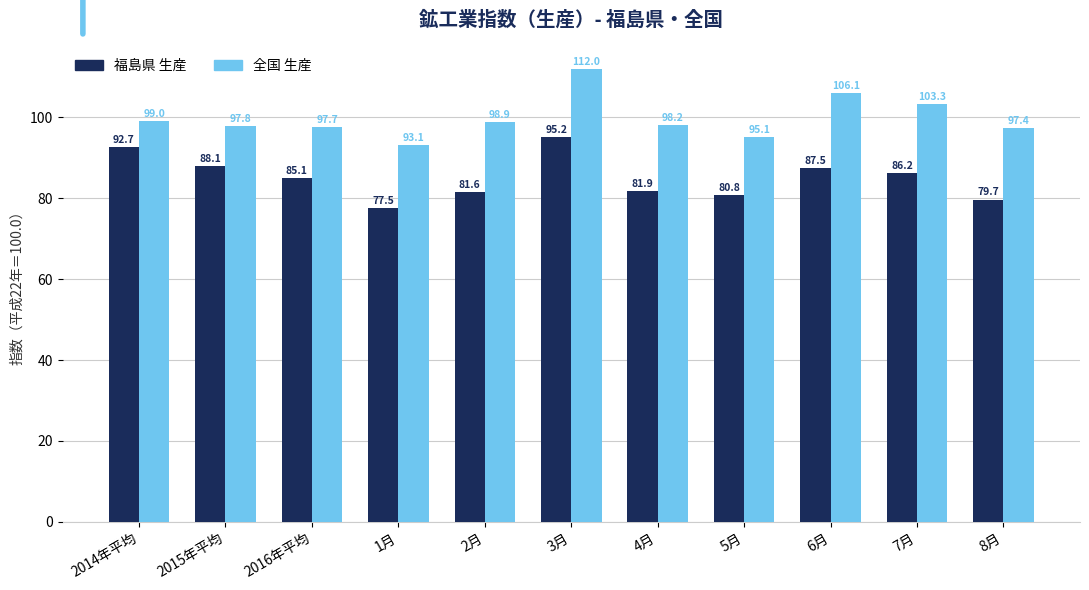

What is the sum of the 全国 生産 values at 1月 and 4月?

191.3